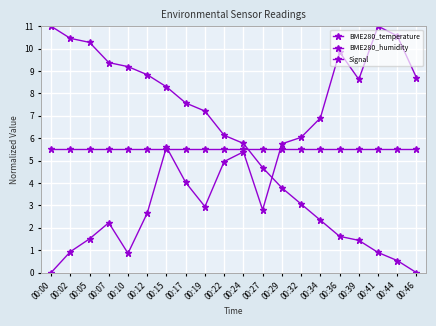

True or false: BME280_humidity and BME280_temperature cross at least once.

True